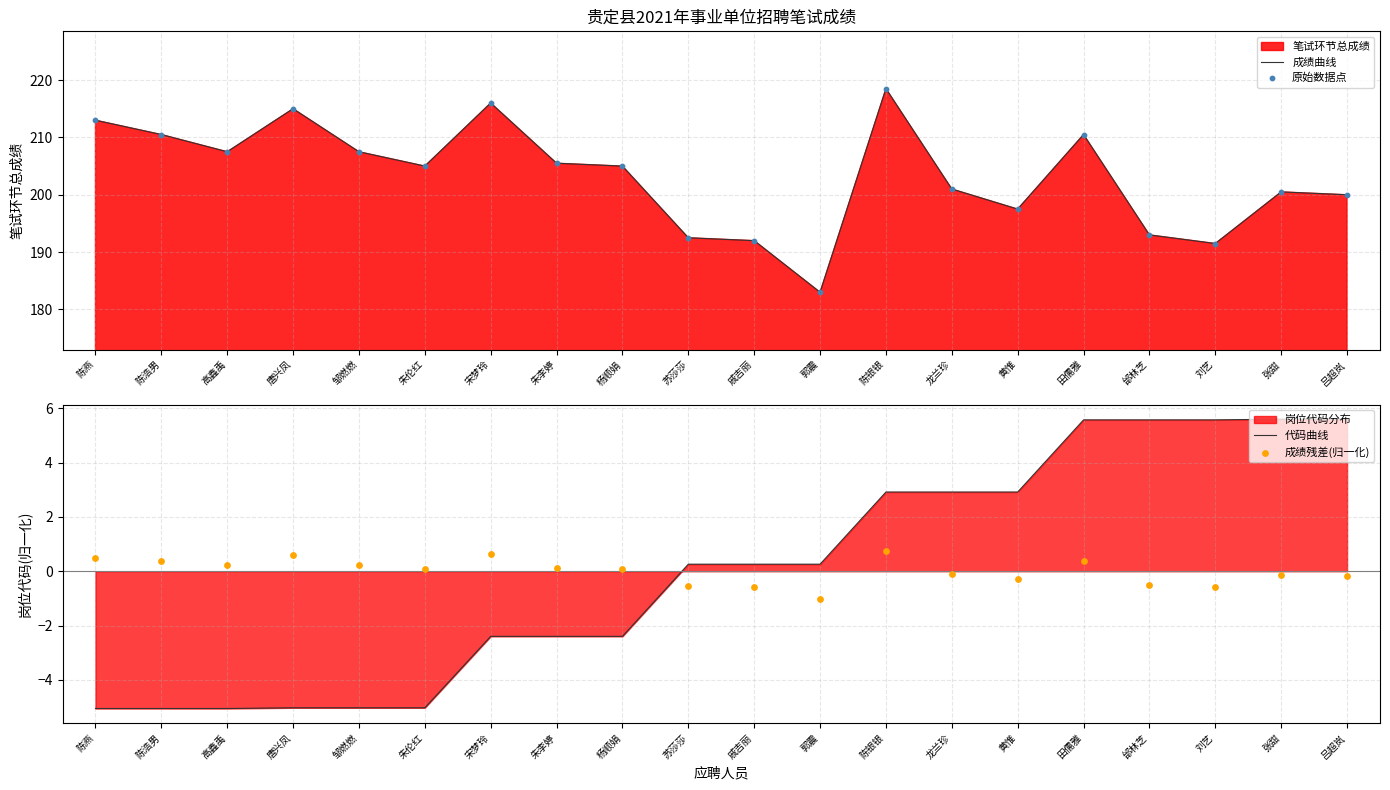

At which category is the sum across all series the highest?

陈银银